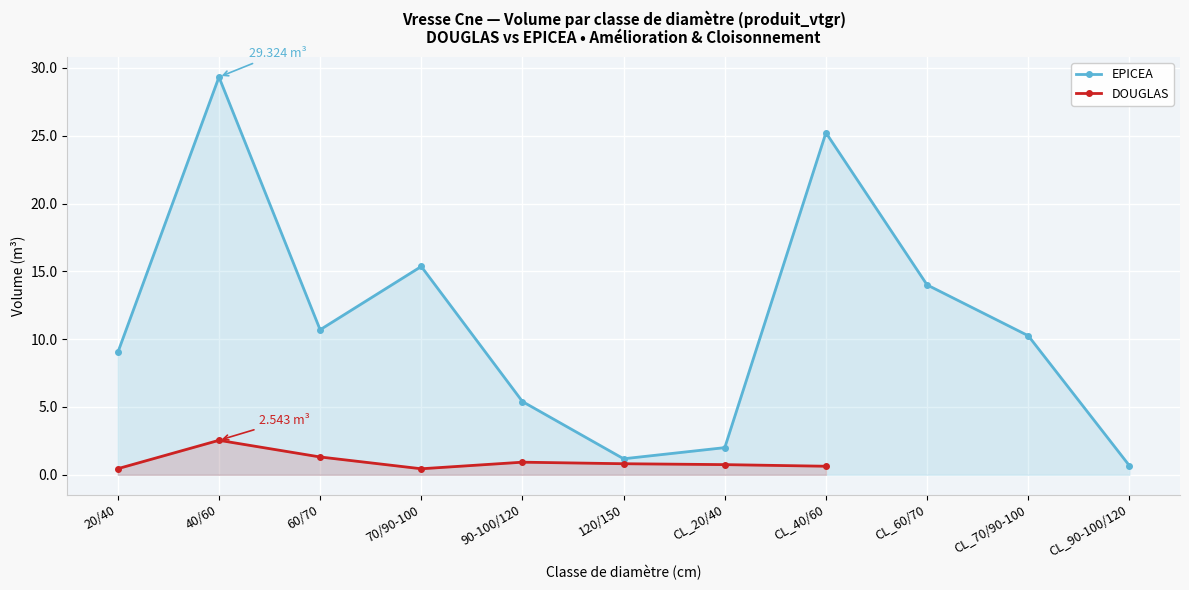

Where is EPICEA nearest to the value 14?

CL_60/70